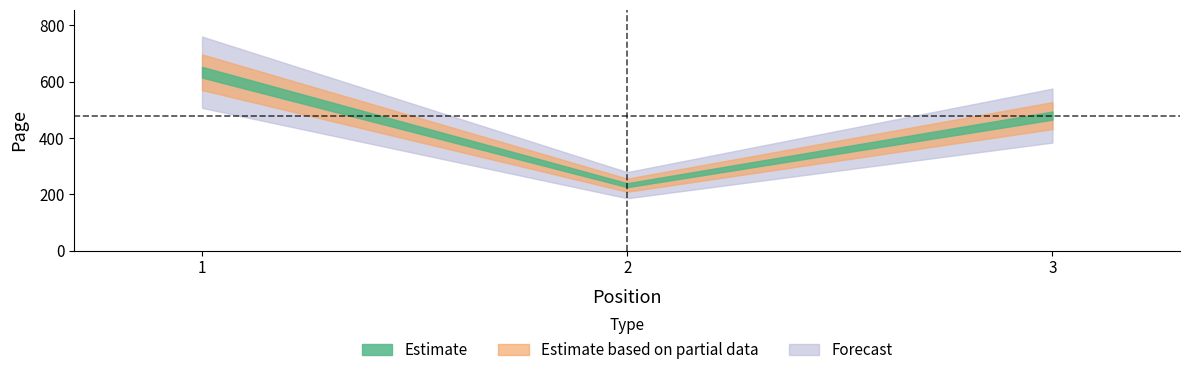

The chart shows a value of 377 at 2. True or false?

False